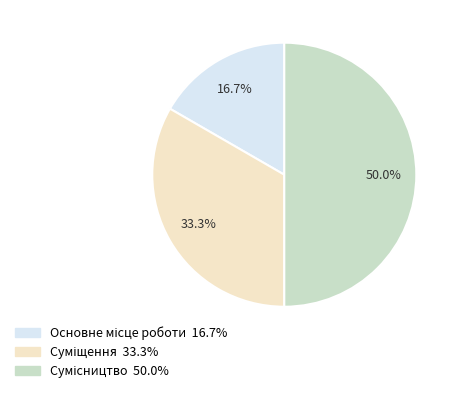

Combined, what portion of the pie is Основне місце роботи and Сумісництво?

66.7%